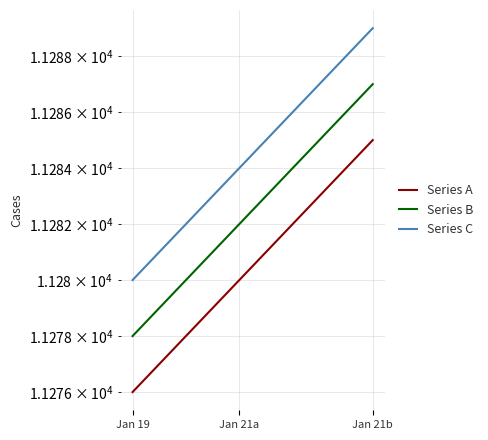

Reading left to right, what are all the values shown in this chart?

Series A: 11276	11277	11278	11279	11280	11281	11282	11283	11284	11285
Series B: 11278	11279	11280	11281	11282	11283	11284	11285	11286	11287
Series C: 11280	11281	11282	11283	11284	11285	11286	11287	11288	11289